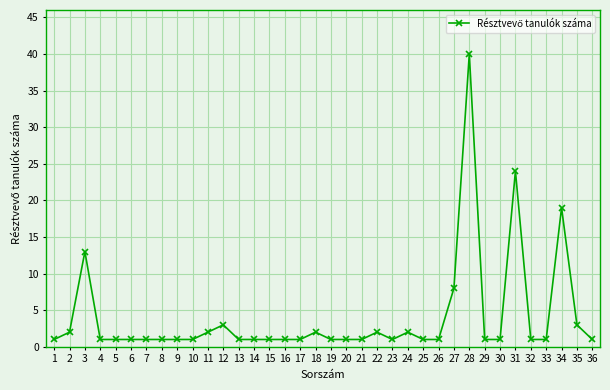

At which category does the data reach its first local peak?

3